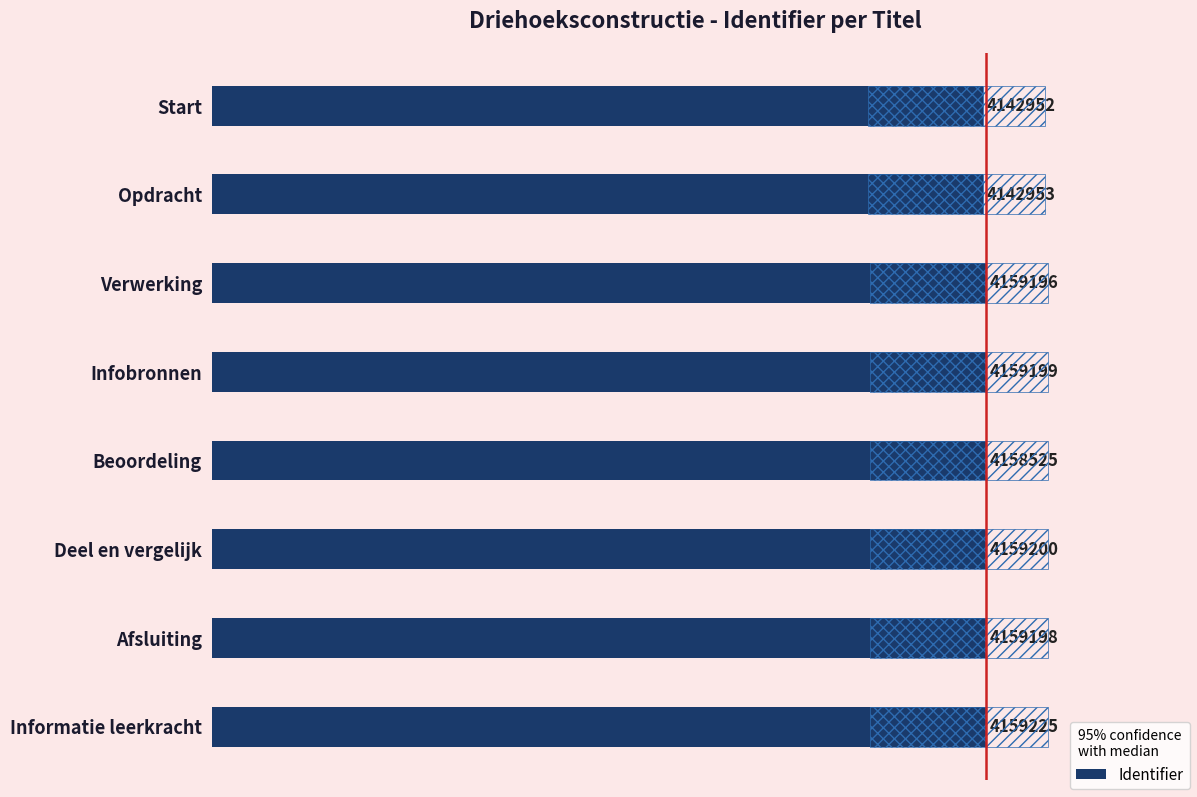

List the labels in order of value, largest first.

Informatie leerkracht, Deel en vergelijk, Infobronnen, Afsluiting, Verwerking, Beoordeling, Opdracht, Start